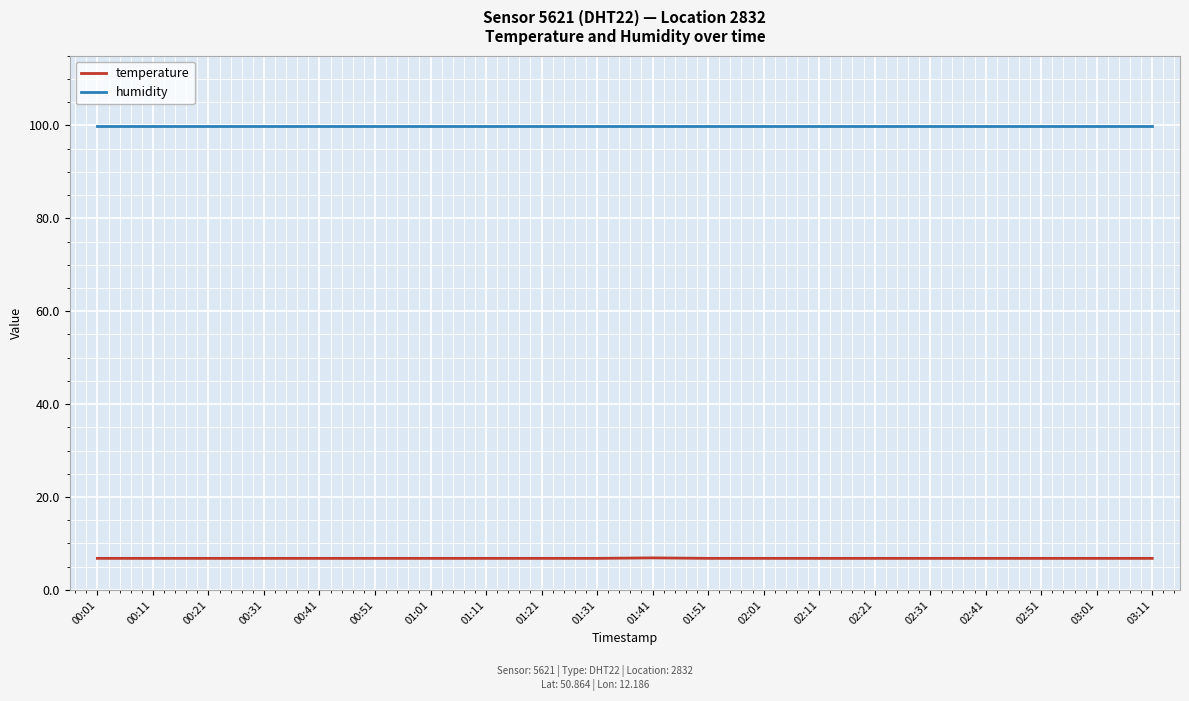

At 02:11, list the series in order from largest to smallest.

humidity, temperature